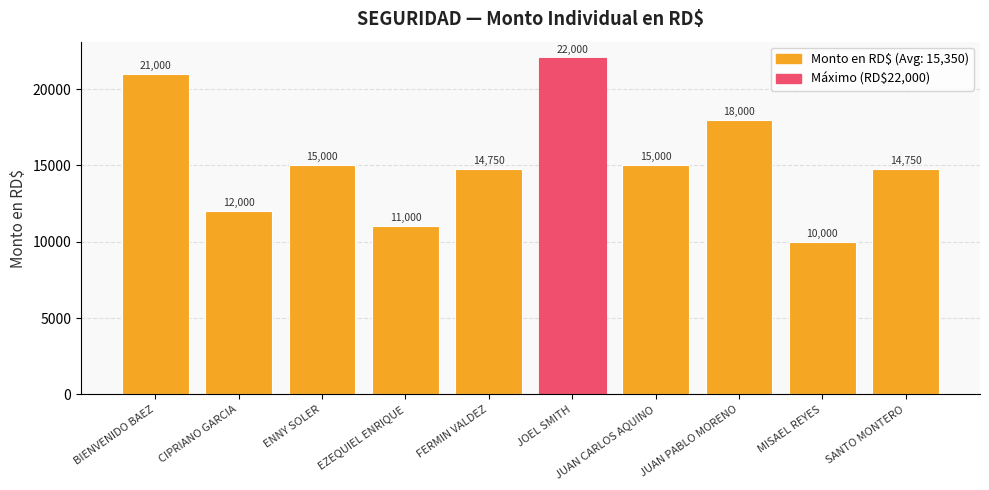

Reading right to left, transcribe all the data shown in this chart.

SANTO MONTERO=14750	MISAEL REYES=10000	JUAN PABLO MORENO=18000	JUAN CARLOS AQUINO=15000	JOEL SMITH=22000	FERMIN VALDEZ=14750	EZEQUIEL ENRIQUE=11000	ENNY SOLER=15000	CIPRIANO GARCIA=12000	BIENVENIDO BAEZ=21000